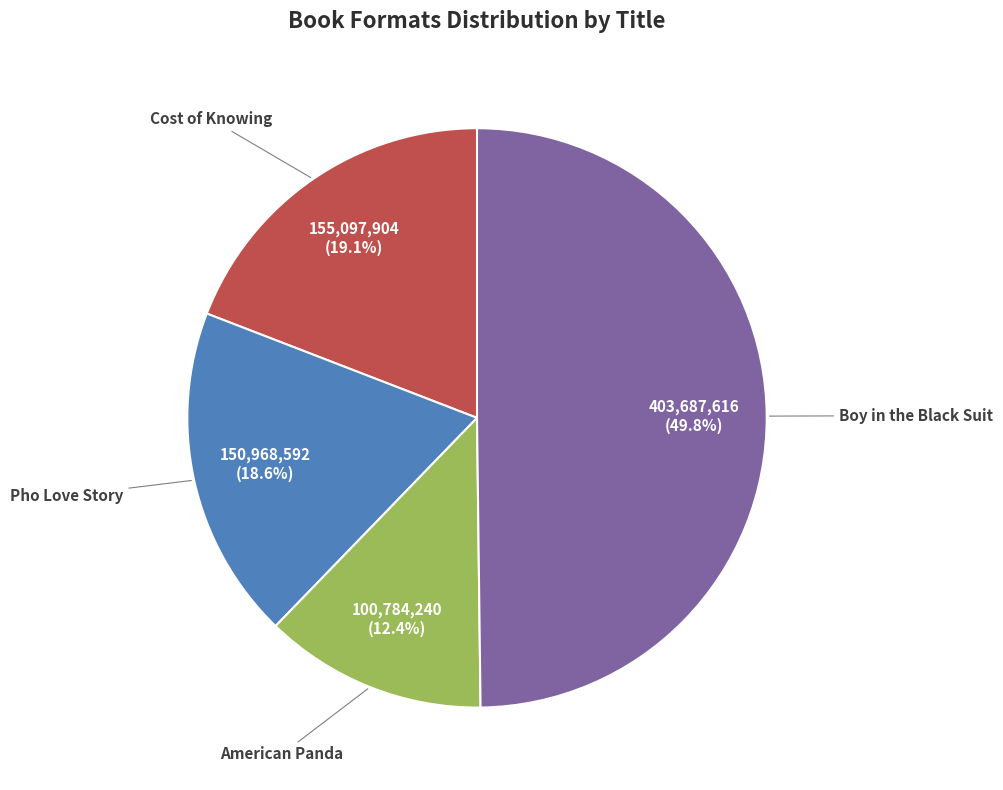

Count the number of slices in the pie.

4